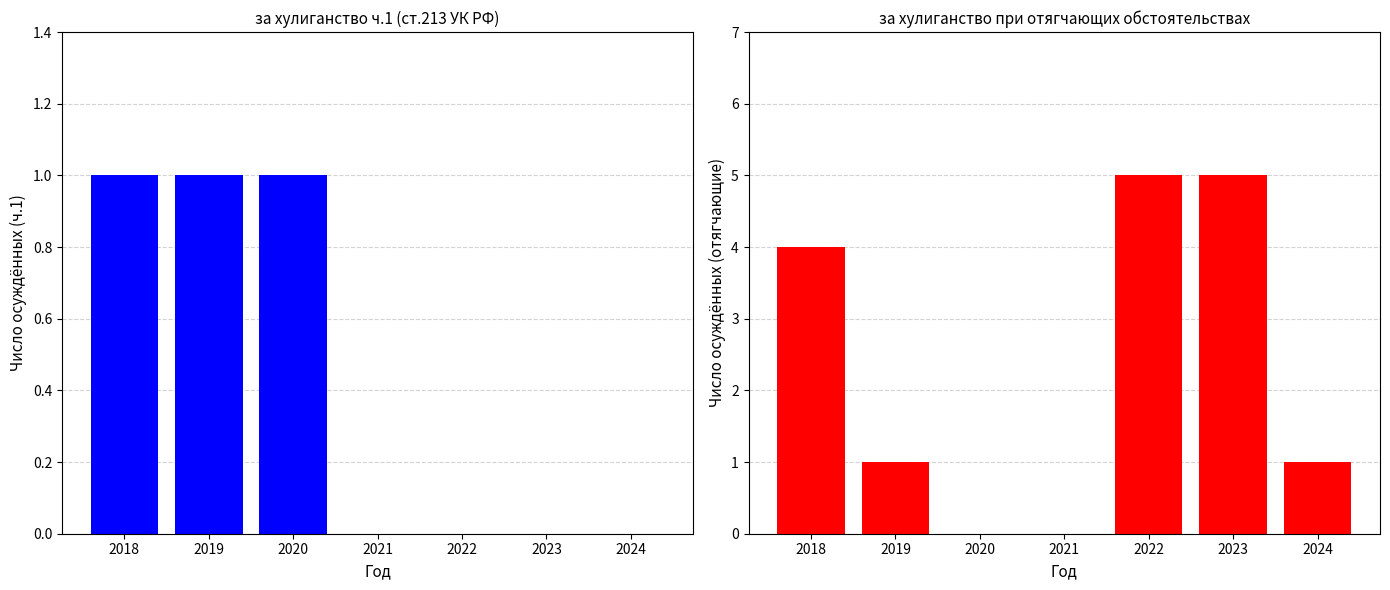

How many values in за хулиганство ч.1 (число осуждённых) are above zero?

3